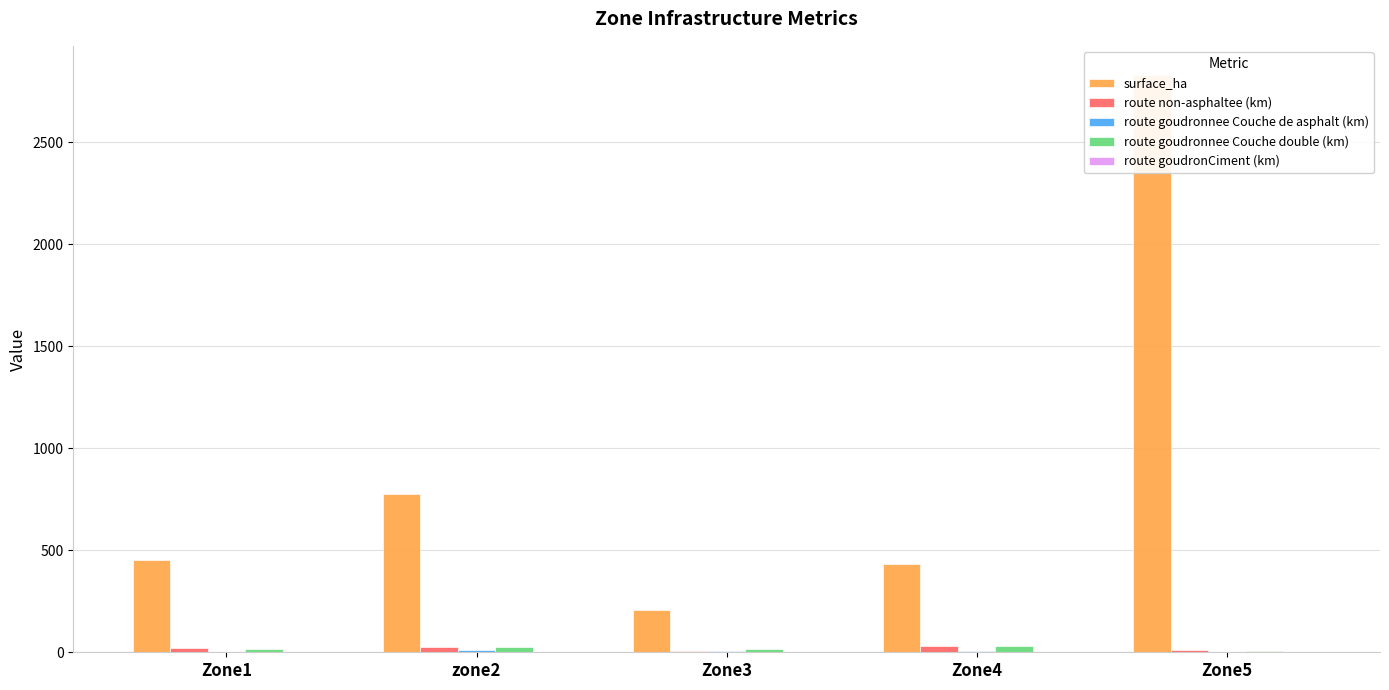

Rank the categories by route goudronnee Couche de asphalt (km) value from lowest to highest.

Zone5, Zone1, Zone3, Zone4, zone2